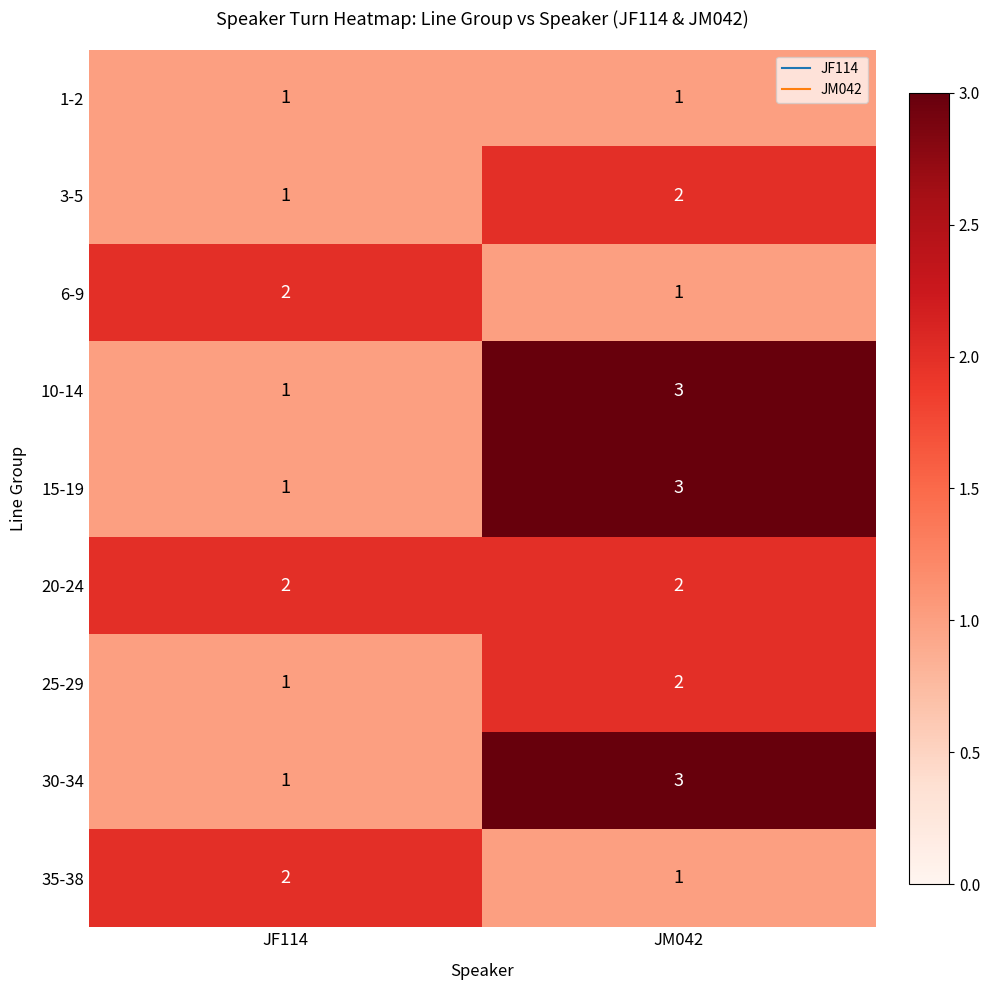

What is the sum of all 10-14 values?

4